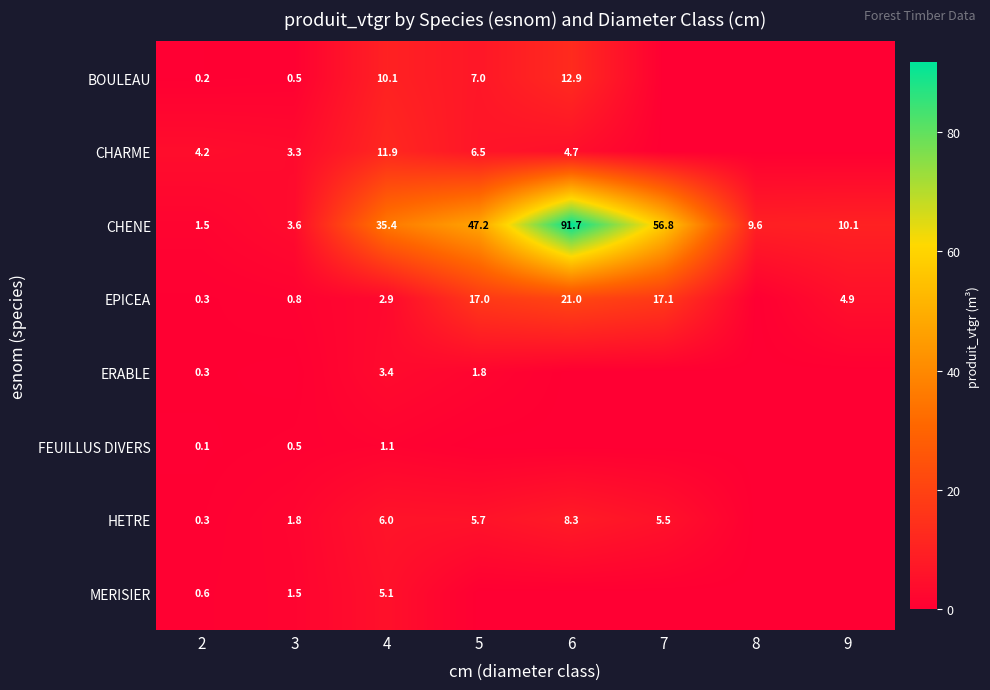

What is the difference between the CHENE values at 8 and 3?

6.0